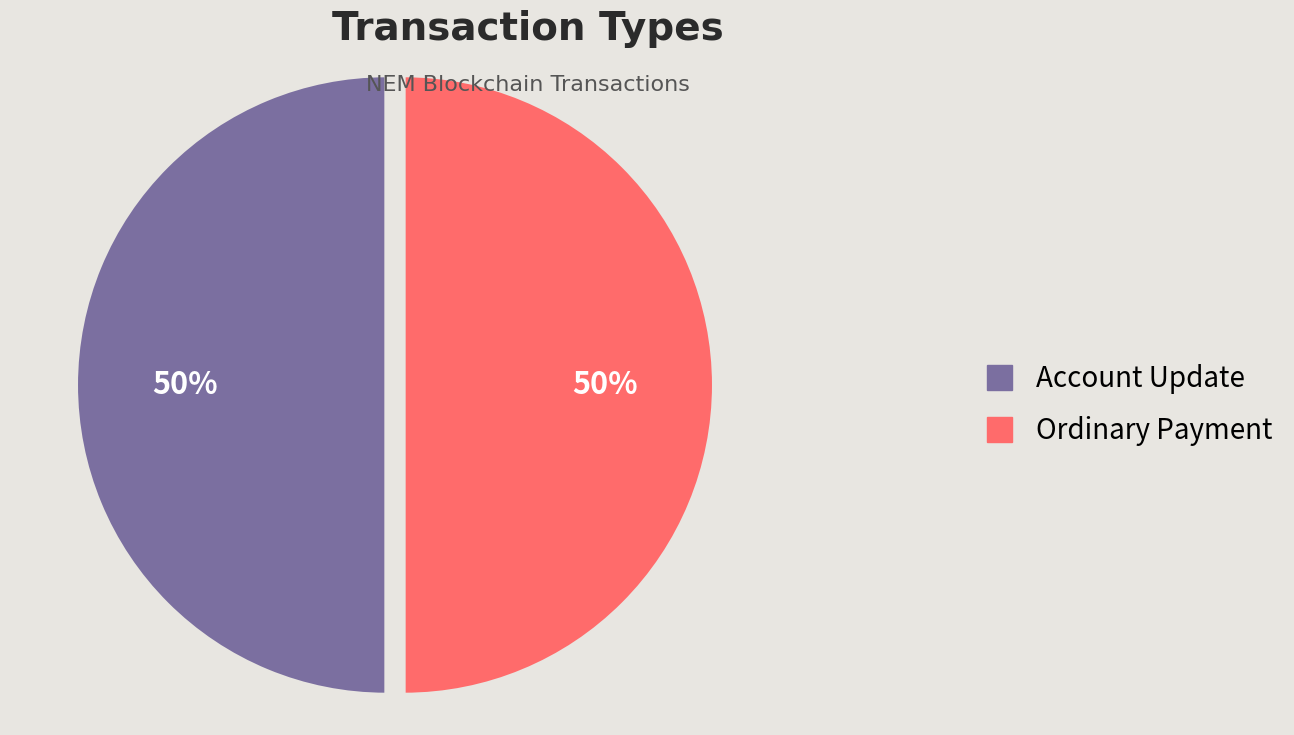

What is the ratio of the value at Ordinary Payment to the value at Account Update?

1.0